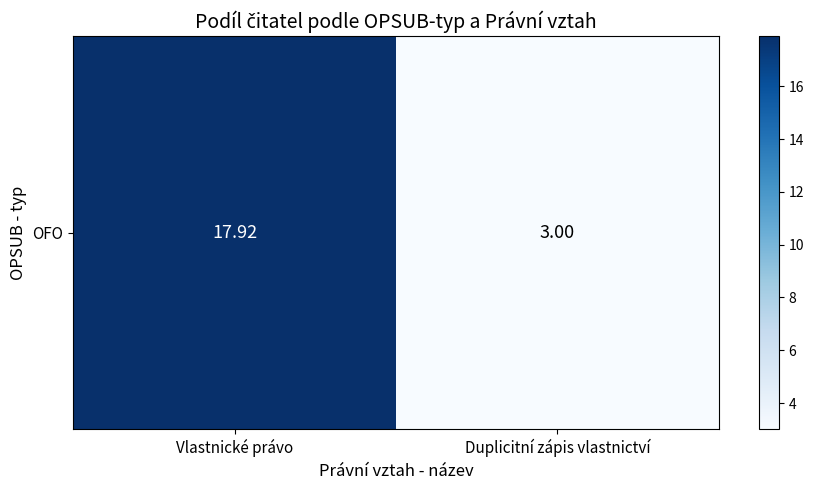

At which label does the data first exceed 17?

Vlastnické právo